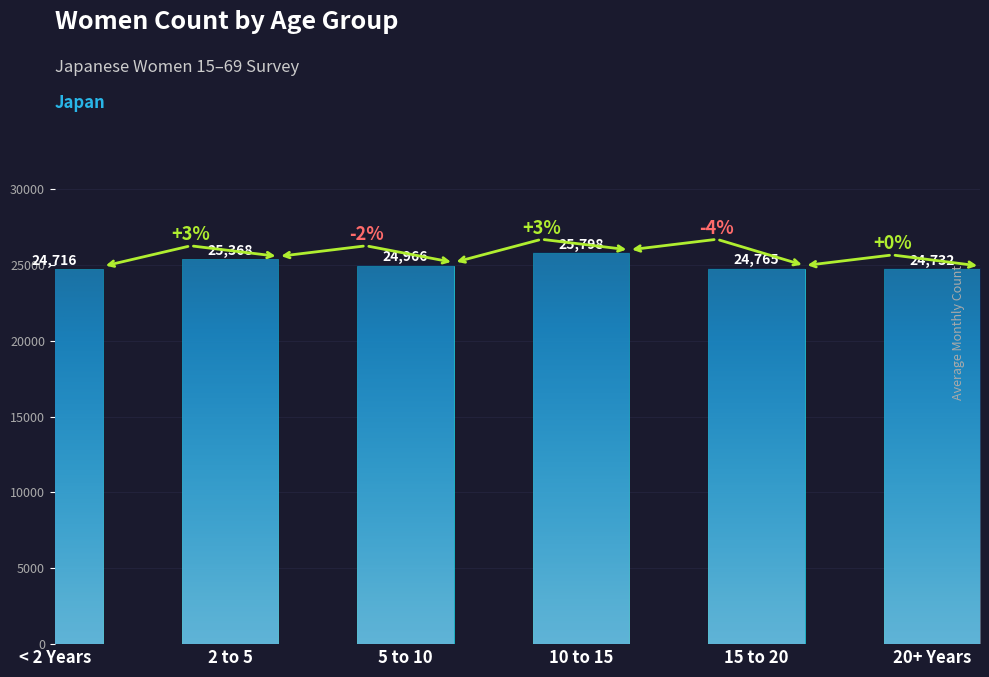

How many data points are less than 24966?

3